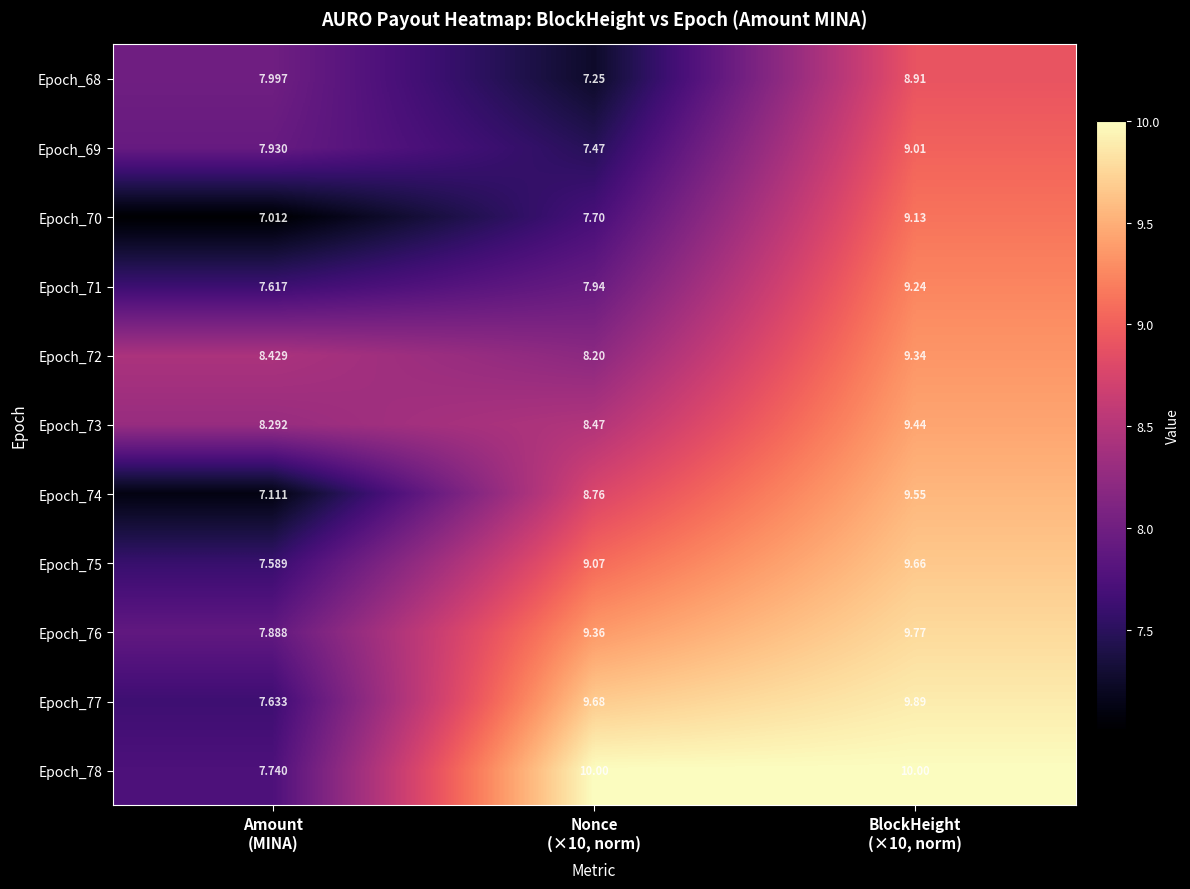

Rank the series at BlockHeight
(×10, norm) from lowest to highest value.

Epoch_68, Epoch_69, Epoch_70, Epoch_71, Epoch_72, Epoch_73, Epoch_74, Epoch_75, Epoch_76, Epoch_77, Epoch_78